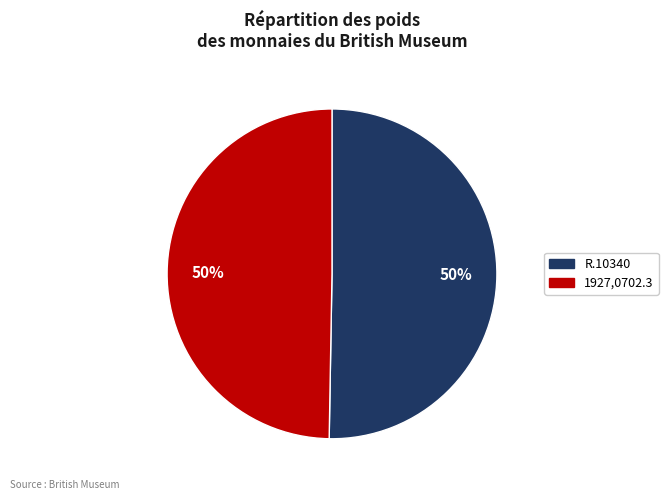

Do R.10340 and 1927,0702.3 together represent more than half of the pie?

Yes